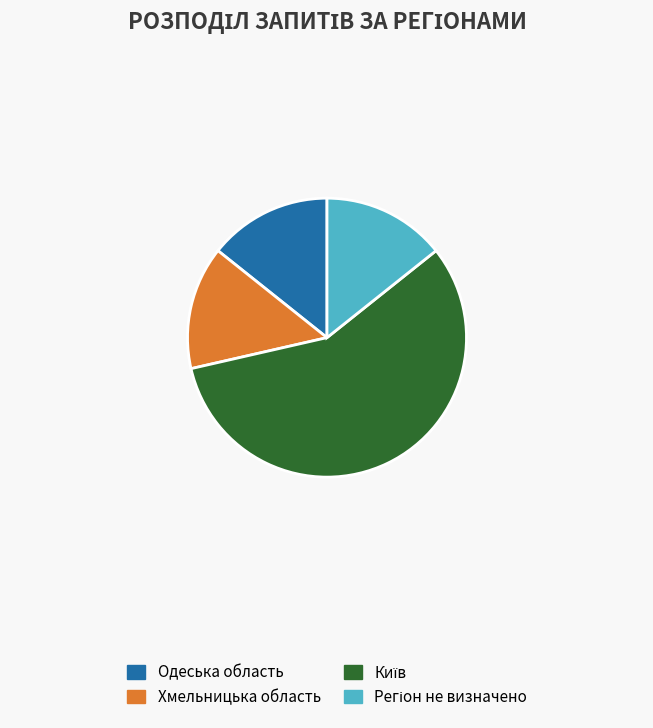

The Одеська область slice represents 1% of the pie. True or false?

False